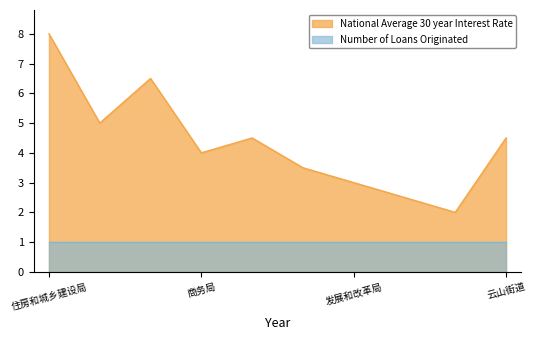

Rank the series at 住房和城乡建设局 from highest to lowest value.

National Average 30 year Interest Rate, Number of Loans Originated